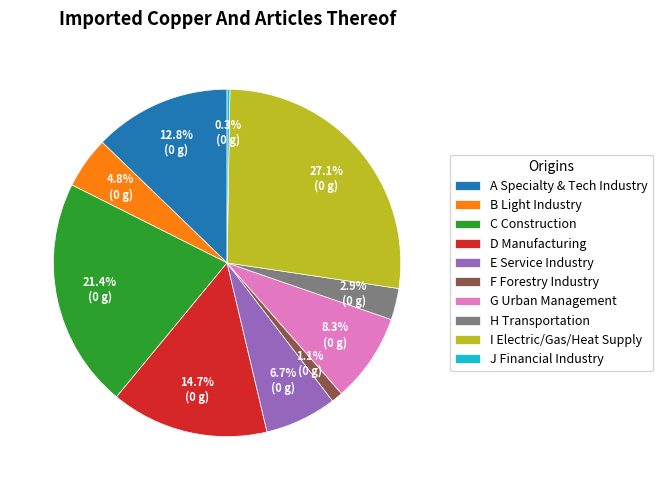

Is there a majority slice in this chart?

No